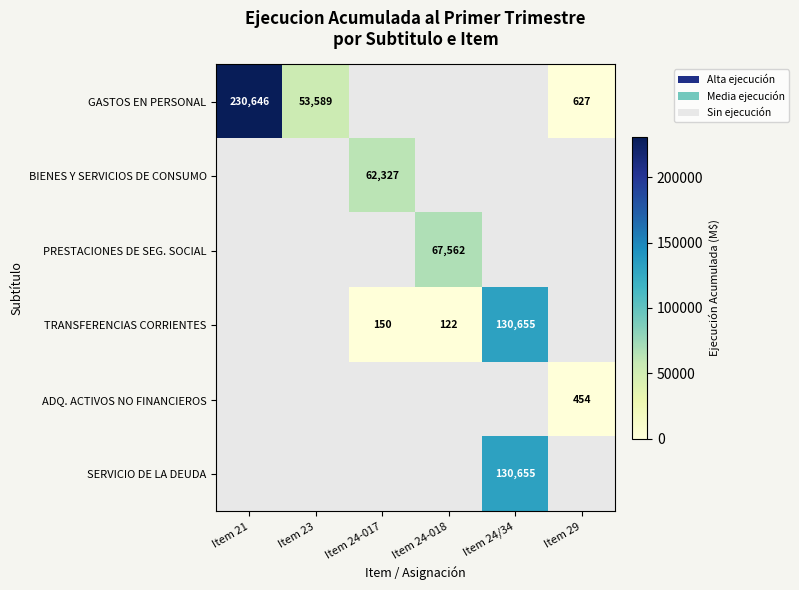

At how many categories does at least one series exceed 211637?

1